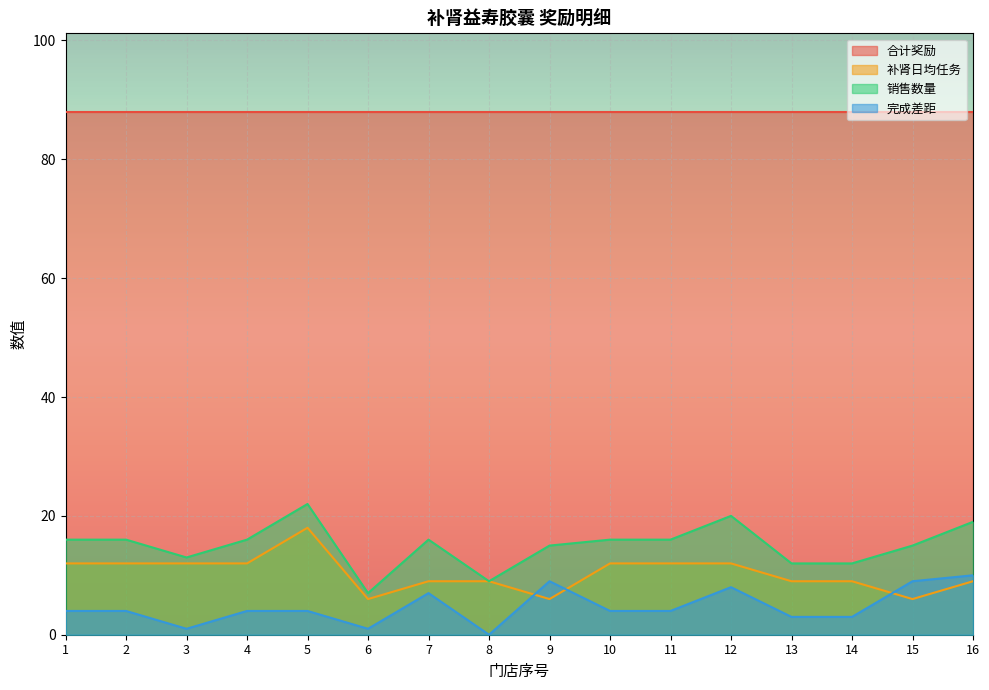

True or false: 销售数量 and 完成差距 cross at least once.

False